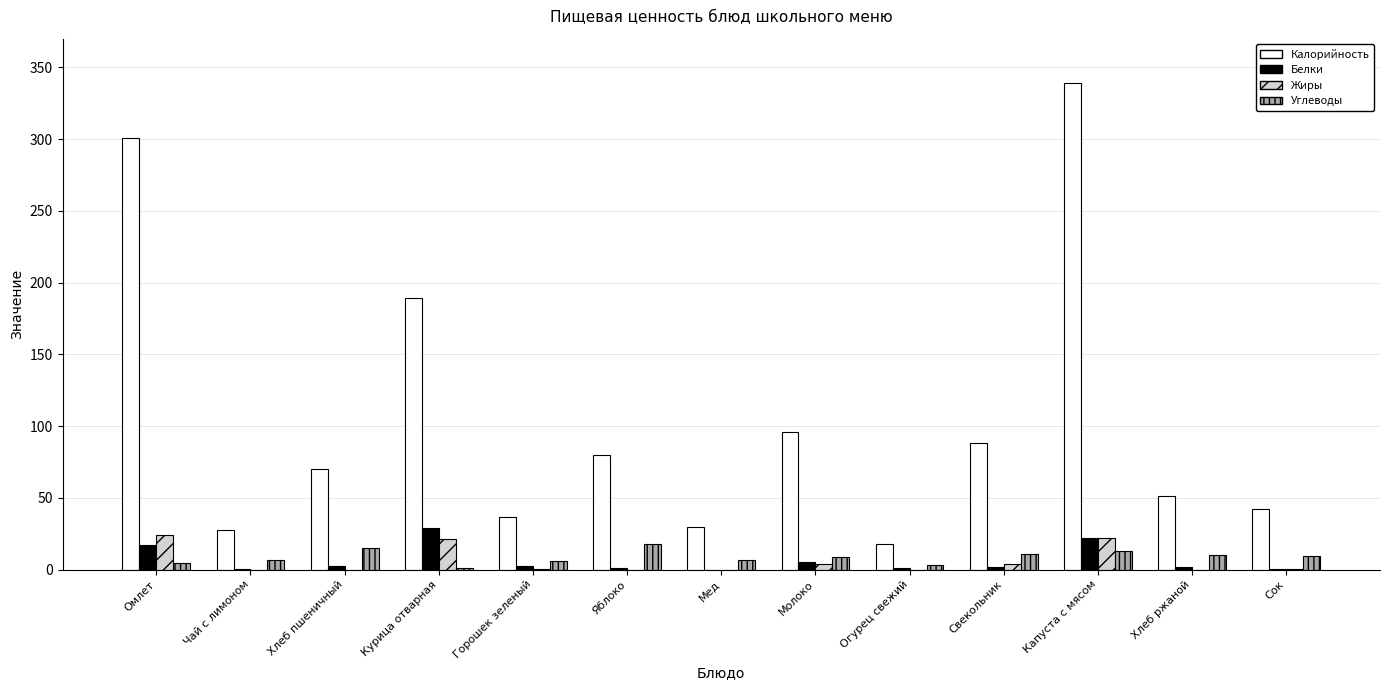

True or false: Жиры has a value of 0.0 at Хлеб ржаной.

True